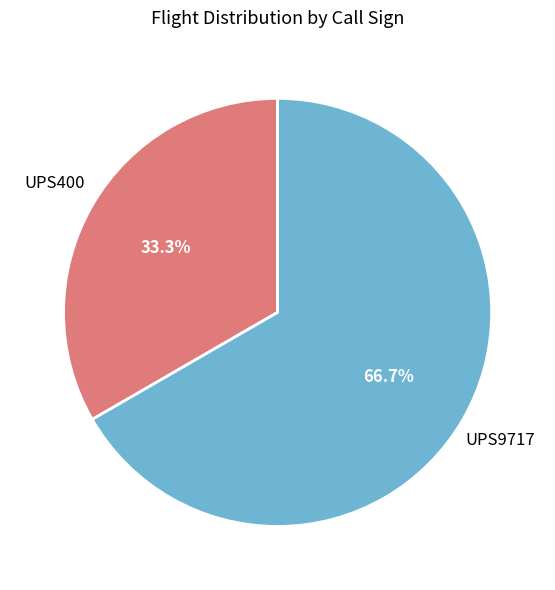

Combined, what portion of the pie is UPS400 and UPS9717?

100.0%